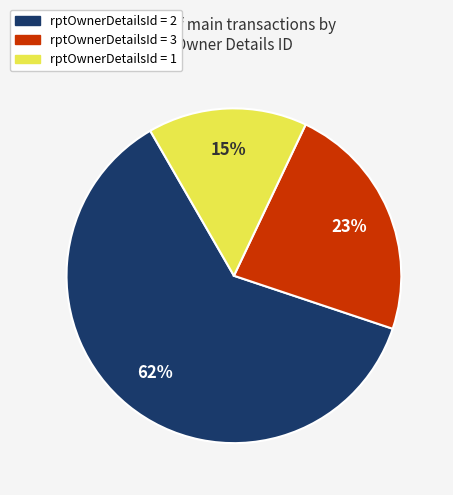

How many segments does this pie chart have?

3